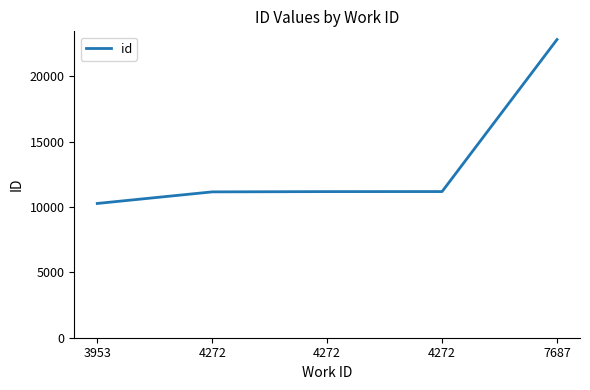

How many distinct data groups are displayed?

1